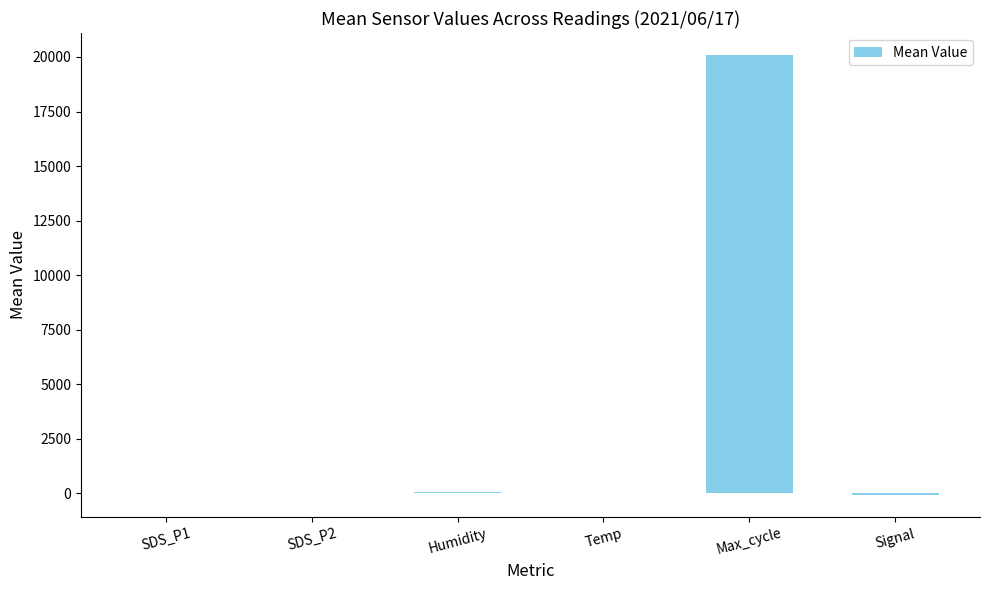

Which label corresponds to the largest value in the chart?

Max_cycle